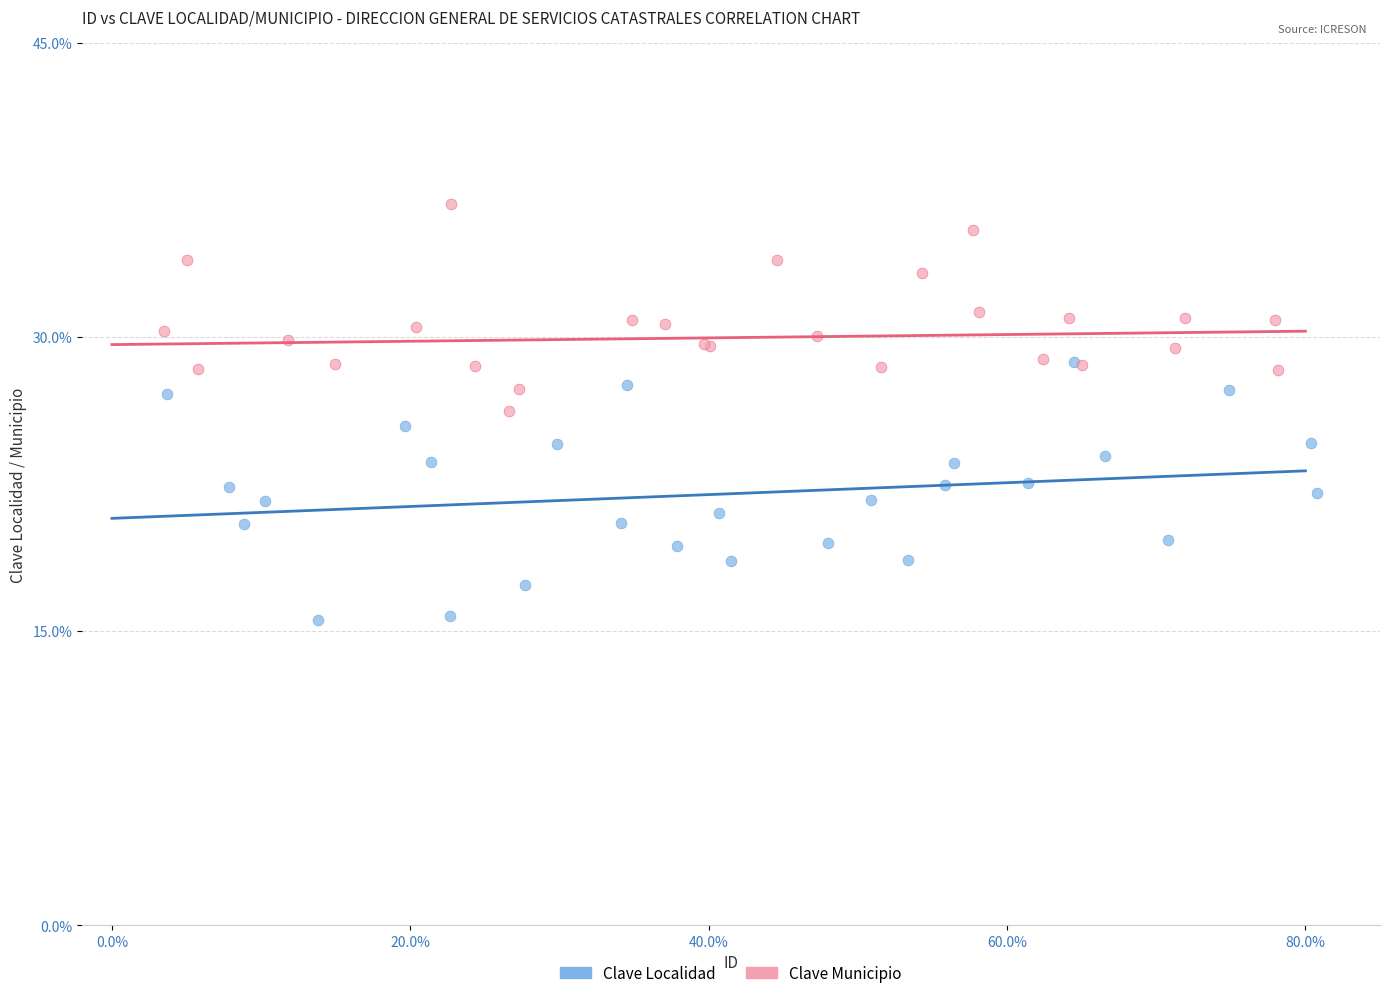

Which series contains the lowest Y value?

Clave Localidad